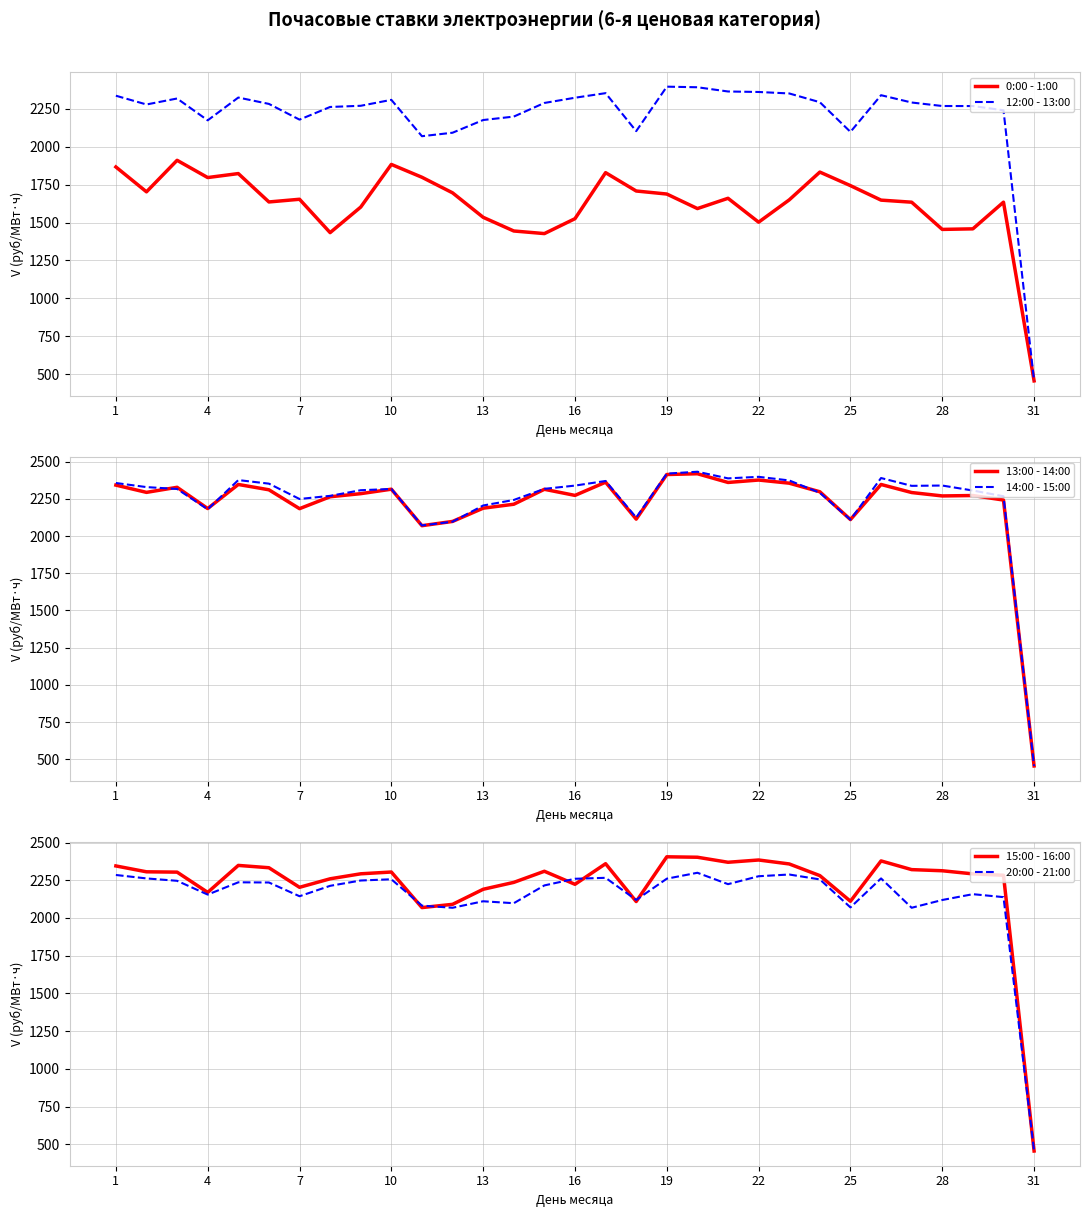

Which category has the lowest value in the 15:00 - 16:00 series?

31